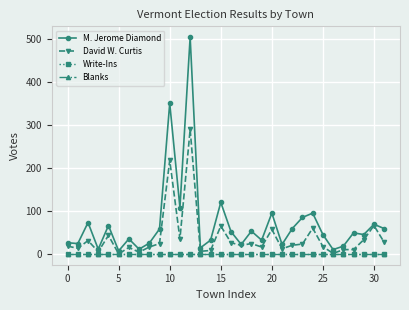

Is this an area chart (filled region under the line)?

No